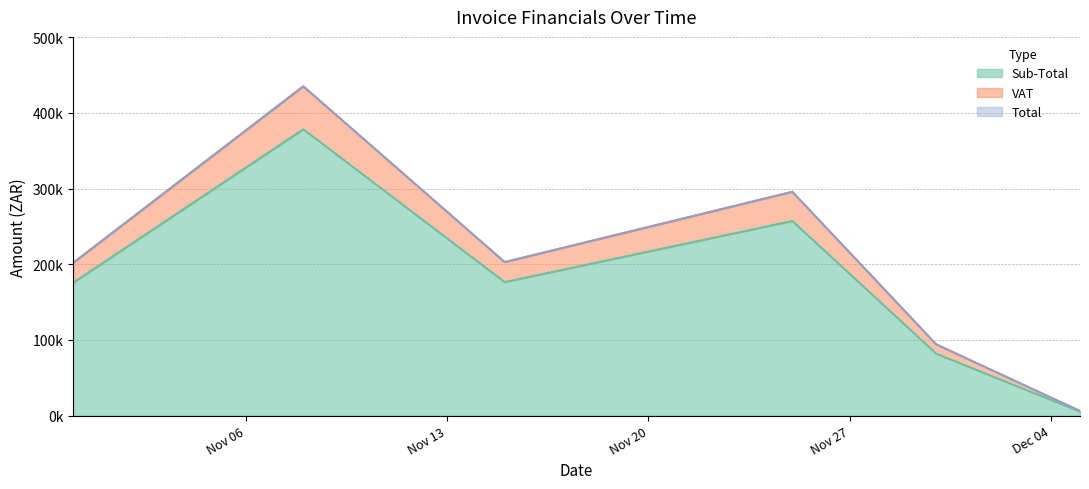

Does the chart display data point markers on the line(s)?

No